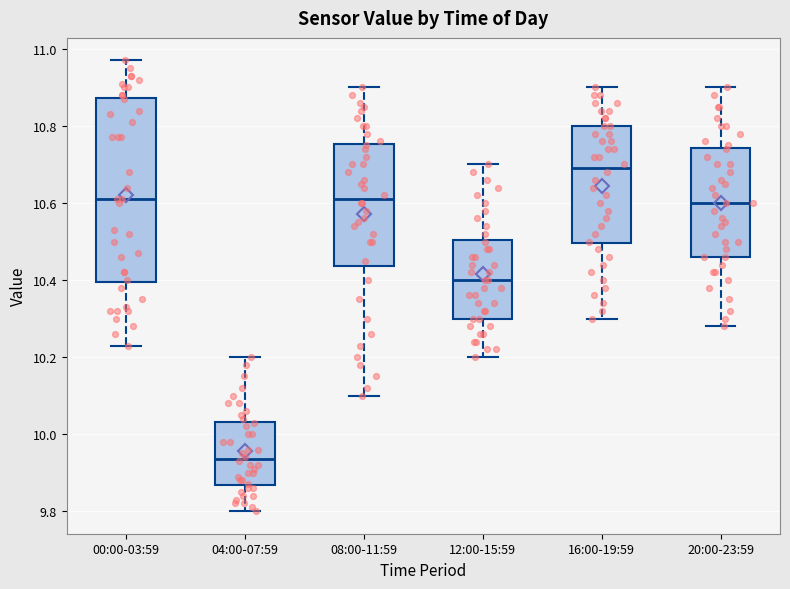

Reading left to right, read every box against the y-axis: the position of its median line, the range the box covers, and the ends of its whiskers. The values are not printed on the chart, so give them approximately, as read against the axis.

00:00-03:59: median 10.62, box 10.40 to 10.88, whiskers 10.24 to 10.98
04:00-07:59: median 9.94, box 9.86 to 10.04, whiskers 9.80 to 10.20
08:00-11:59: median 10.62, box 10.44 to 10.76, whiskers 10.10 to 10.90
12:00-15:59: median 10.40, box 10.30 to 10.50, whiskers 10.20 to 10.70
16:00-19:59: median 10.70, box 10.50 to 10.80, whiskers 10.30 to 10.90
20:00-23:59: median 10.60, box 10.46 to 10.74, whiskers 10.28 to 10.90